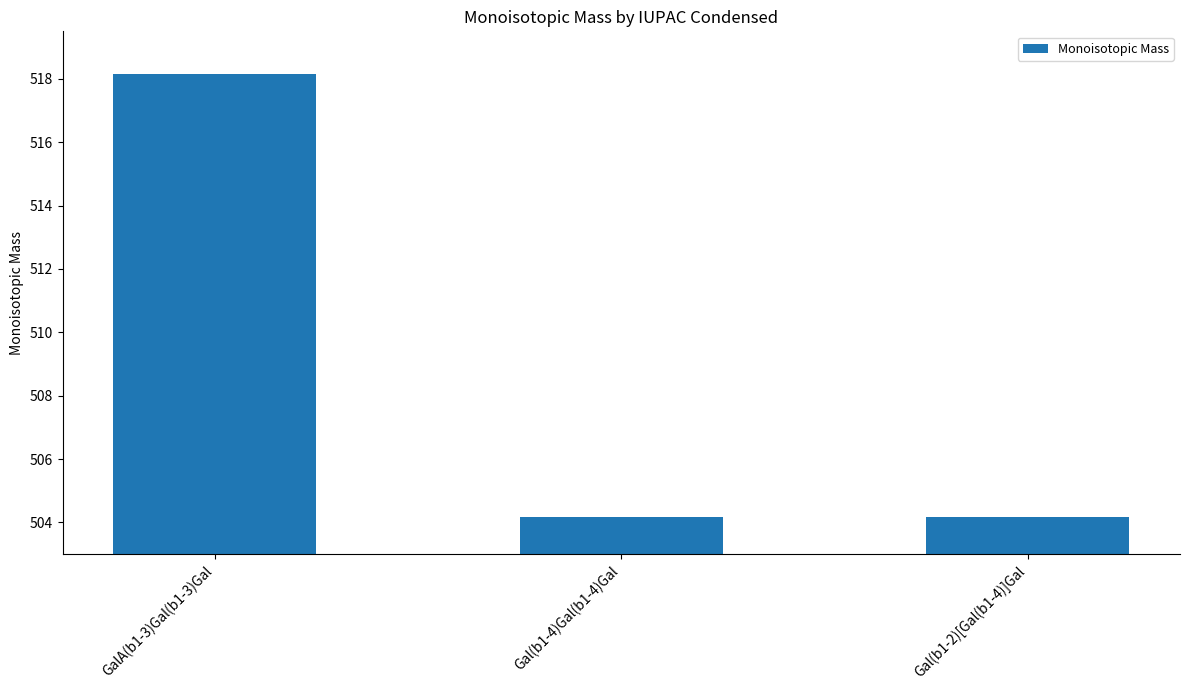

Is it true that the value at GalA(b1-3)Gal(b1-3)Gal is 913.5?

False